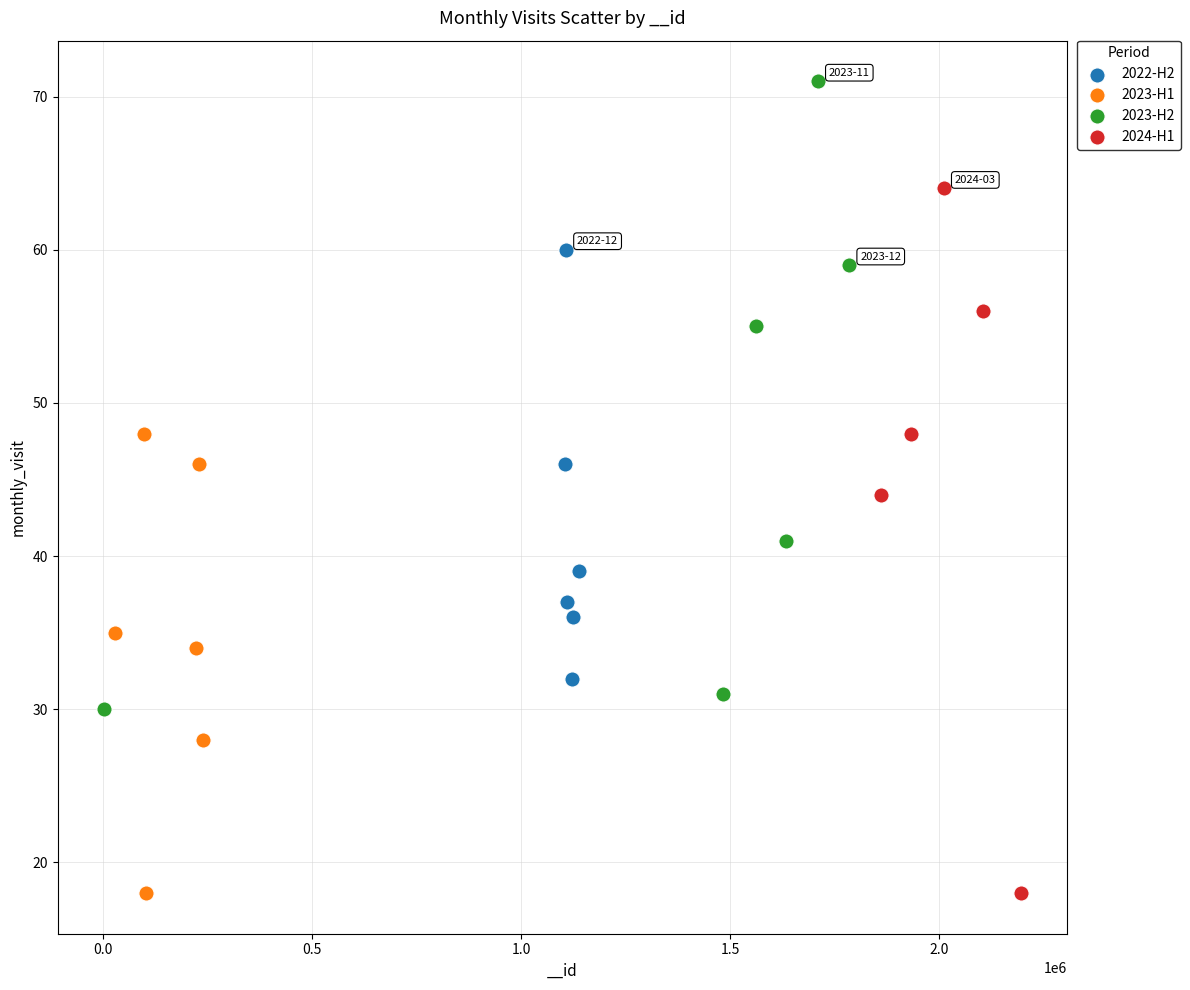

Which series has the largest Y range (max minus min)?

2024-H1